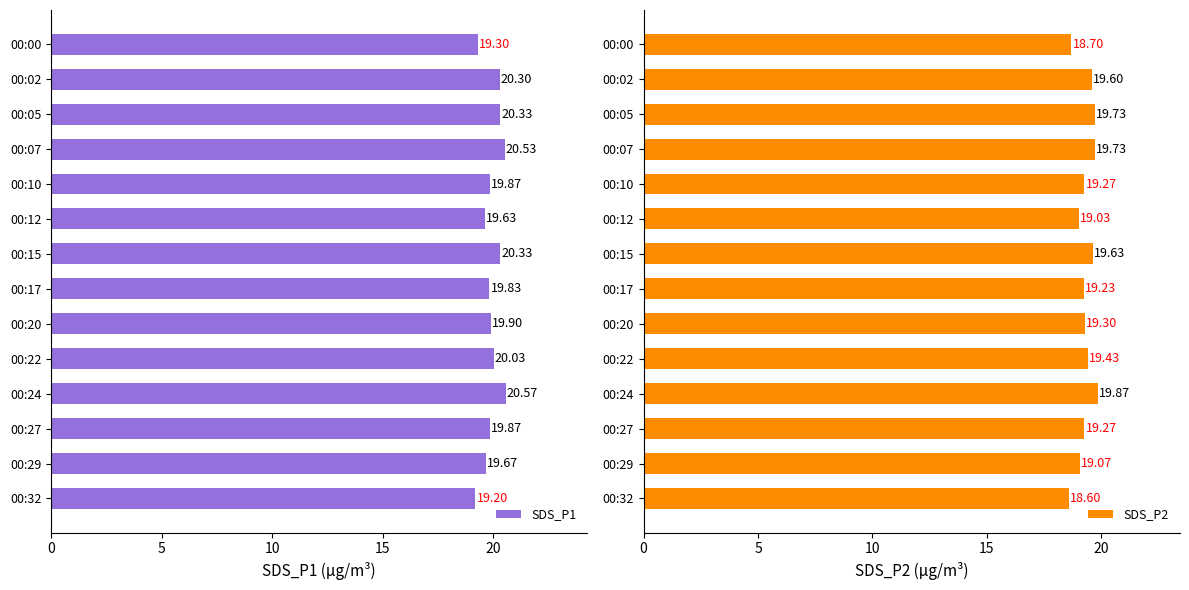

How many groups of bars are there?

14